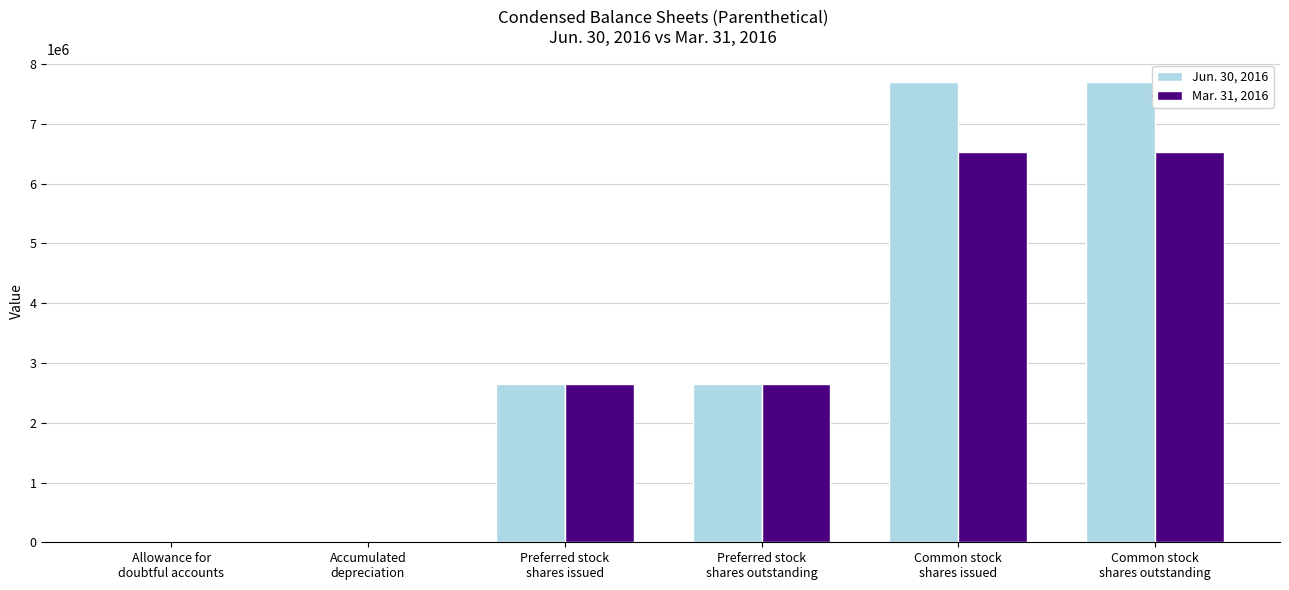

Which series has the largest total across all categories?

Jun. 30, 2016